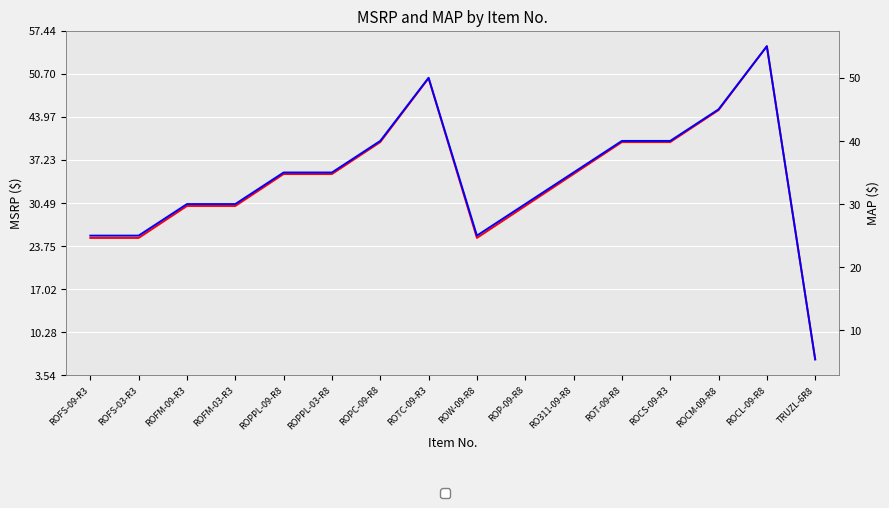

Reading left to right, transcribe all the data shown in this chart.

MSRP: ROFS-09-R3=25.0	ROFS-03-R3=25.0	ROFM-09-R3=30.0	ROFM-03-R3=30.0	ROPPL-09-R8=35.0	ROPPL-03-R8=35.0	ROPC-09-R8=40.0	ROTC-09-R3=50.0	ROW-09-R8=25.0	ROP-09-R8=30.0	RO311-09-R8=35.0	ROT-09-R8=40.0	ROCS-09-R3=40.0	ROCM-09-R8=45.0	ROCL-09-R8=55.0	TRUZL-6R8=6.0
MAP: ROFS-09-R3=25.0	ROFS-03-R3=25.0	ROFM-09-R3=30.0	ROFM-03-R3=30.0	ROPPL-09-R8=35.0	ROPPL-03-R8=35.0	ROPC-09-R8=40.0	ROTC-09-R3=50.0	ROW-09-R8=25.0	ROP-09-R8=30.0	RO311-09-R8=35.0	ROT-09-R8=40.0	ROCS-09-R3=40.0	ROCM-09-R8=45.0	ROCL-09-R8=55.0	TRUZL-6R8=5.4